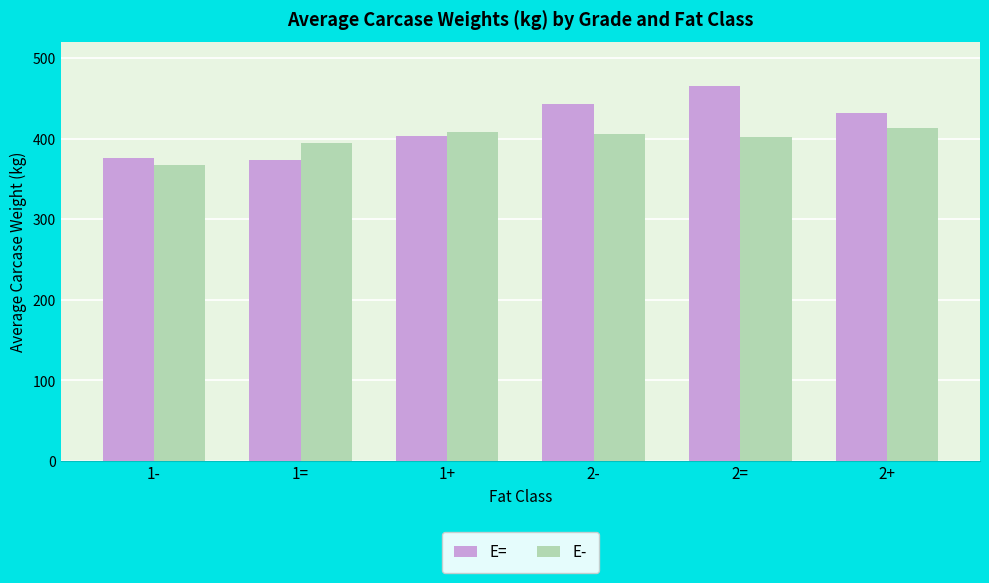

How many data points in E= are above 431?

3